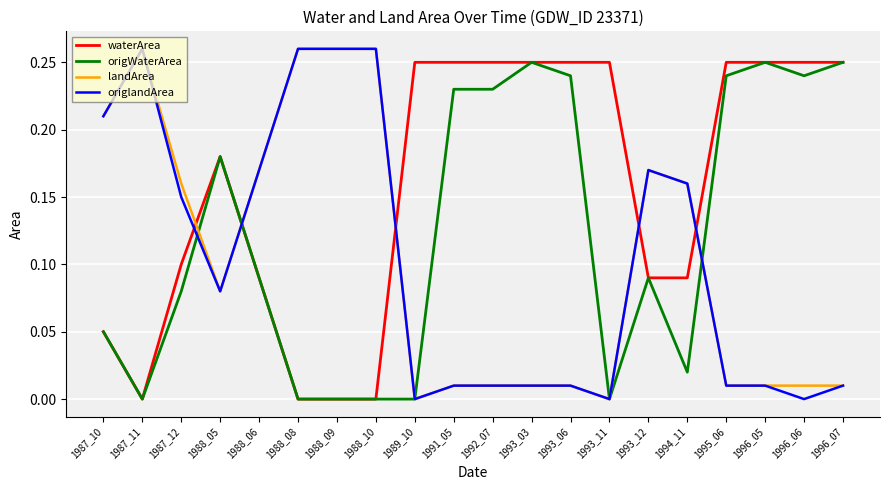

Between 1989_10 and 1993_06, which series saw the biggest shift?

origWaterArea